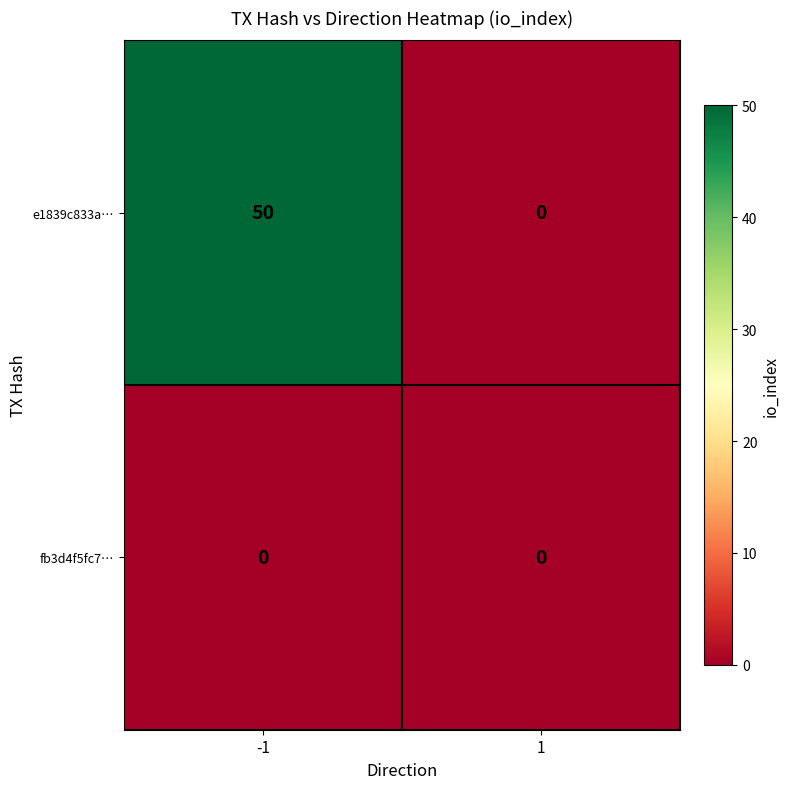

At how many categories does at least one series exceed 29?

1